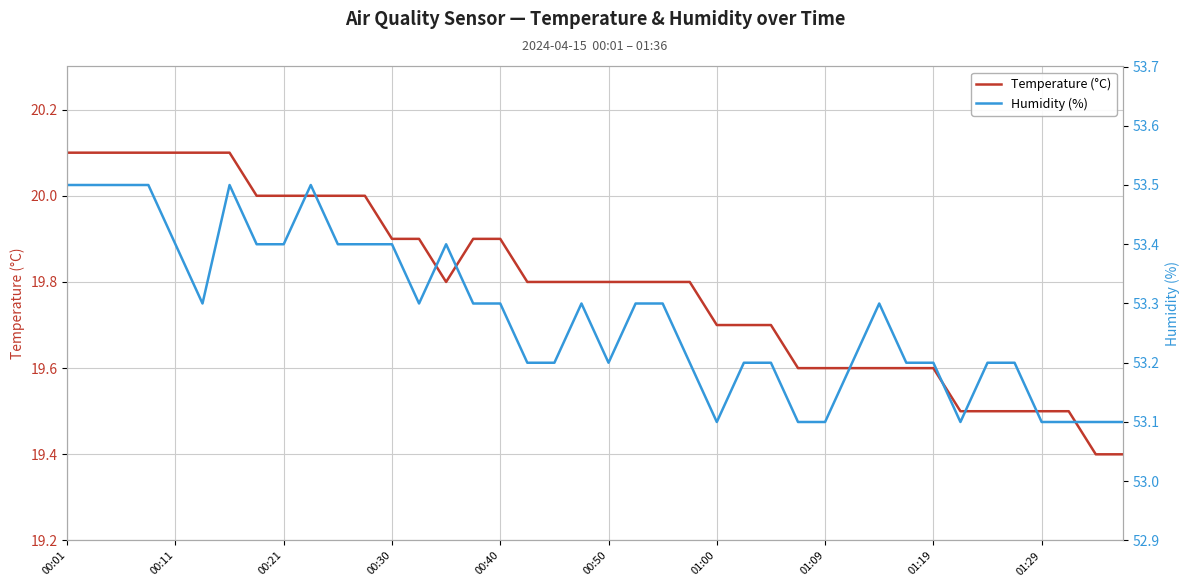

True or false: Temperature (°C) has a value of 27.1 at 00:50.

False